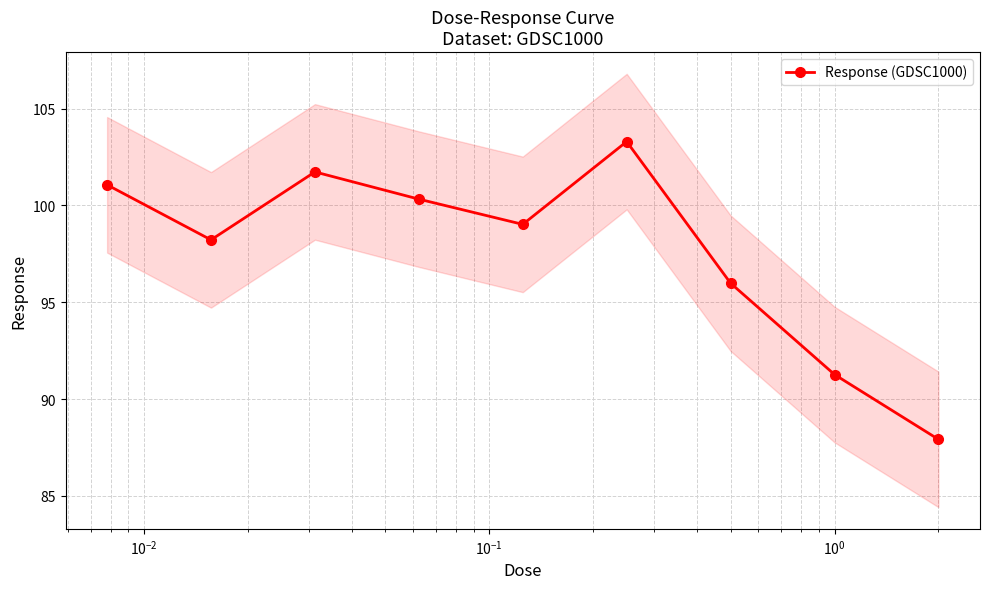

What is the lowest value of the Response (GDSC1000) series?

87.9